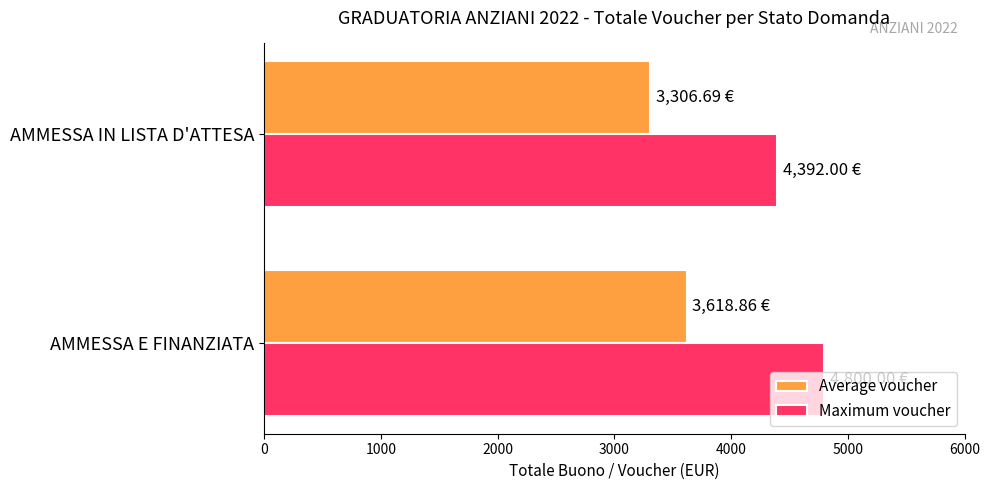

Where is Average voucher nearest to the value 3462?

AMMESSA IN LISTA D'ATTESA